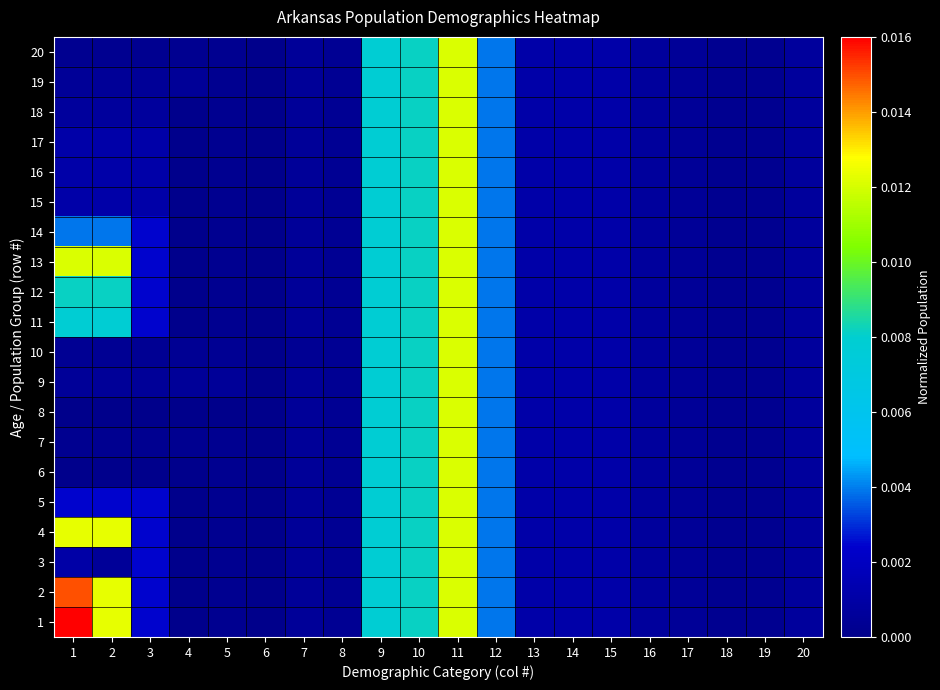

Reading right to left, transcribe all the data shown in this chart.

1: 20=0.0	19=0.0	18=0.0	17=0.0	16=0.0	15=0.0	14=0.0	13=0.0	12=0.0	11=0.0	10=0.0	9=0.0	8=0.0	7=0.0	6=0.0	5=0.0	4=0.0	3=0.0	2=0.0	1=0.0
2: 20=0.0	19=0.0	18=0.0	17=0.0	16=0.0	15=0.0	14=0.0	13=0.0	12=0.0	11=0.0	10=0.0	9=0.0	8=0.0	7=0.0	6=0.0	5=0.0	4=0.0	3=0.0	2=0.0	1=0.0
3: 20=0.0	19=0.0	18=0.0	17=0.0	16=0.0	15=0.0	14=0.0	13=0.0	12=0.0	11=0.0	10=0.0	9=0.0	8=0.0	7=0.0	6=0.0	5=0.0	4=0.0	3=0.0	2=0.0	1=0.0
4: 20=0.0	19=0.0	18=0.0	17=0.0	16=0.0	15=0.0	14=0.0	13=0.0	12=0.0	11=0.0	10=0.0	9=0.0	8=0.0	7=0.0	6=0.0	5=0.0	4=0.0	3=0.0	2=0.0	1=0.0
5: 20=0.0	19=0.0	18=0.0	17=0.0	16=0.0	15=0.0	14=0.0	13=0.0	12=0.0	11=0.0	10=0.0	9=0.0	8=0.0	7=0.0	6=0.0	5=0.0	4=0.0	3=0.0	2=0.0	1=0.0
6: 20=0.0	19=0.0	18=0.0	17=0.0	16=0.0	15=0.0	14=0.0	13=0.0	12=0.0	11=0.0	10=0.0	9=0.0	8=0.0	7=0.0	6=0.0	5=0.0	4=0.0	3=0.0	2=0.0	1=0.0
7: 20=0.0	19=0.0	18=0.0	17=0.0	16=0.0	15=0.0	14=0.0	13=0.0	12=0.0	11=0.0	10=0.0	9=0.0	8=0.0	7=0.0	6=0.0	5=0.0	4=0.0	3=0.0	2=0.0	1=0.0
8: 20=0.0	19=0.0	18=0.0	17=0.0	16=0.0	15=0.0	14=0.0	13=0.0	12=0.0	11=0.0	10=0.0	9=0.0	8=0.0	7=0.0	6=0.0	5=0.0	4=0.0	3=0.0	2=0.0	1=0.0
9: 20=0.0	19=0.0	18=0.0	17=0.0	16=0.0	15=0.0	14=0.0	13=0.0	12=0.0	11=0.0	10=0.0	9=0.0	8=0.0	7=0.0	6=0.0	5=0.0	4=0.0	3=0.0	2=0.0	1=0.0
10: 20=0.0	19=0.0	18=0.0	17=0.0	16=0.0	15=0.0	14=0.0	13=0.0	12=0.0	11=0.0	10=0.0	9=0.0	8=0.0	7=0.0	6=0.0	5=0.0	4=0.0	3=0.0	2=0.0	1=0.0
11: 20=0.0	19=0.0	18=0.0	17=0.0	16=0.0	15=0.0	14=0.0	13=0.0	12=0.0	11=0.0	10=0.0	9=0.0	8=0.0	7=0.0	6=0.0	5=0.0	4=0.0	3=0.0	2=0.0	1=0.0
12: 20=0.0	19=0.0	18=0.0	17=0.0	16=0.0	15=0.0	14=0.0	13=0.0	12=0.0	11=0.0	10=0.0	9=0.0	8=0.0	7=0.0	6=0.0	5=0.0	4=0.0	3=0.0	2=0.0	1=0.0
13: 20=0.0	19=0.0	18=0.0	17=0.0	16=0.0	15=0.0	14=0.0	13=0.0	12=0.0	11=0.0	10=0.0	9=0.0	8=0.0	7=0.0	6=0.0	5=0.0	4=0.0	3=0.0	2=0.0	1=0.0
14: 20=0.0	19=0.0	18=0.0	17=0.0	16=0.0	15=0.0	14=0.0	13=0.0	12=0.0	11=0.0	10=0.0	9=0.0	8=0.0	7=0.0	6=0.0	5=0.0	4=0.0	3=0.0	2=0.0	1=0.0
15: 20=0.0	19=0.0	18=0.0	17=0.0	16=0.0	15=0.0	14=0.0	13=0.0	12=0.0	11=0.0	10=0.0	9=0.0	8=0.0	7=0.0	6=0.0	5=0.0	4=0.0	3=0.0	2=0.0	1=0.0
16: 20=0.0	19=0.0	18=0.0	17=0.0	16=0.0	15=0.0	14=0.0	13=0.0	12=0.0	11=0.0	10=0.0	9=0.0	8=0.0	7=0.0	6=0.0	5=0.0	4=0.0	3=0.0	2=0.0	1=0.0
17: 20=0.0	19=0.0	18=0.0	17=0.0	16=0.0	15=0.0	14=0.0	13=0.0	12=0.0	11=0.0	10=0.0	9=0.0	8=0.0	7=0.0	6=0.0	5=0.0	4=0.0	3=0.0	2=0.0	1=0.0
18: 20=0.0	19=0.0	18=0.0	17=0.0	16=0.0	15=0.0	14=0.0	13=0.0	12=0.0	11=0.0	10=0.0	9=0.0	8=0.0	7=0.0	6=0.0	5=0.0	4=0.0	3=0.0	2=0.0	1=0.0
19: 20=0.0	19=0.0	18=0.0	17=0.0	16=0.0	15=0.0	14=0.0	13=0.0	12=0.0	11=0.0	10=0.0	9=0.0	8=0.0	7=0.0	6=0.0	5=0.0	4=0.0	3=0.0	2=0.0	1=0.0
20: 20=0.0	19=0.0	18=0.0	17=0.0	16=0.0	15=0.0	14=0.0	13=0.0	12=0.0	11=0.0	10=0.0	9=0.0	8=0.0	7=0.0	6=0.0	5=0.0	4=0.0	3=0.0	2=0.0	1=0.0